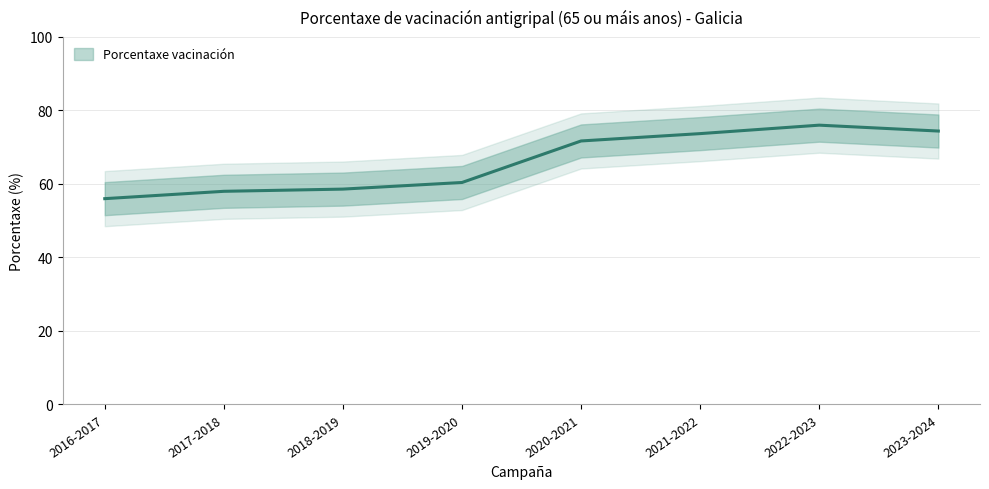

True or false: the data has more than 0 interior local peaks.

True